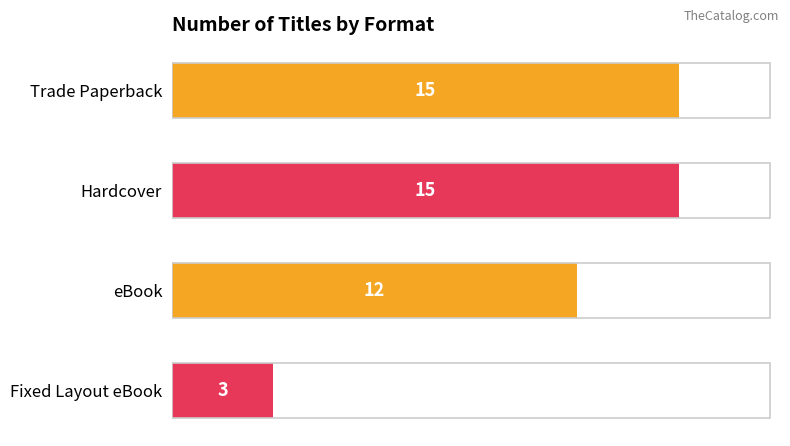

Which category has the lowest value across all series?

Fixed Layout eBook